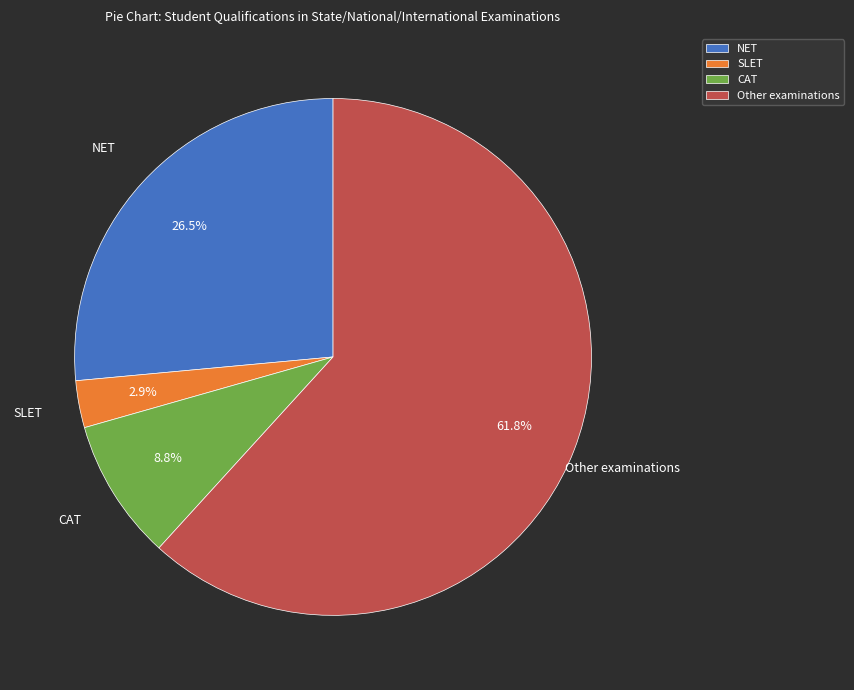

How many slices are in this pie chart?

4